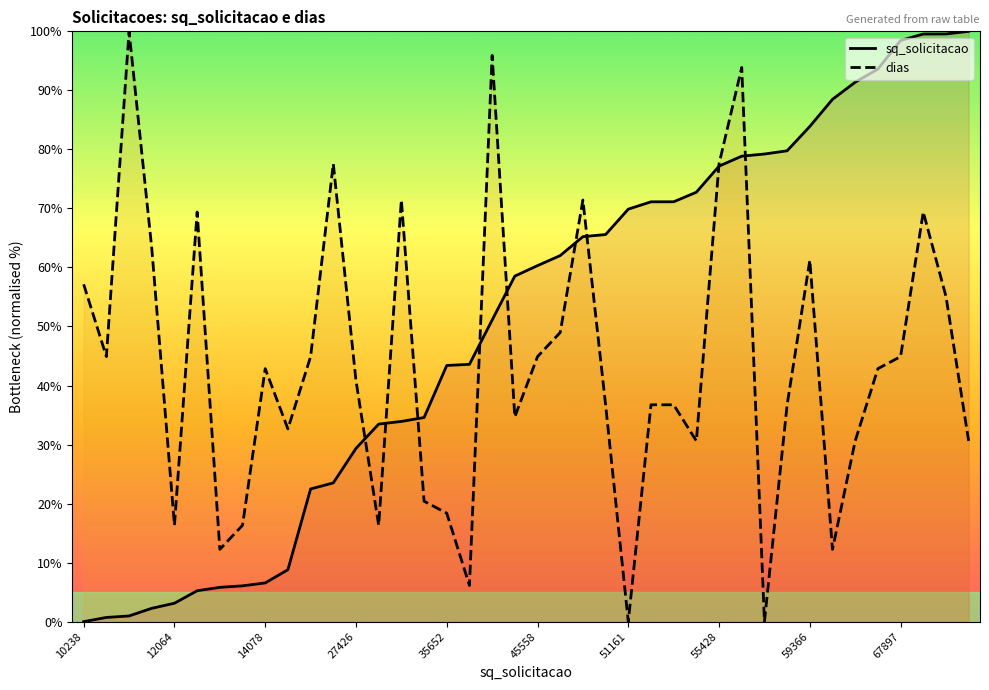

True or false: dias has a value of 12.2 at 33.

True